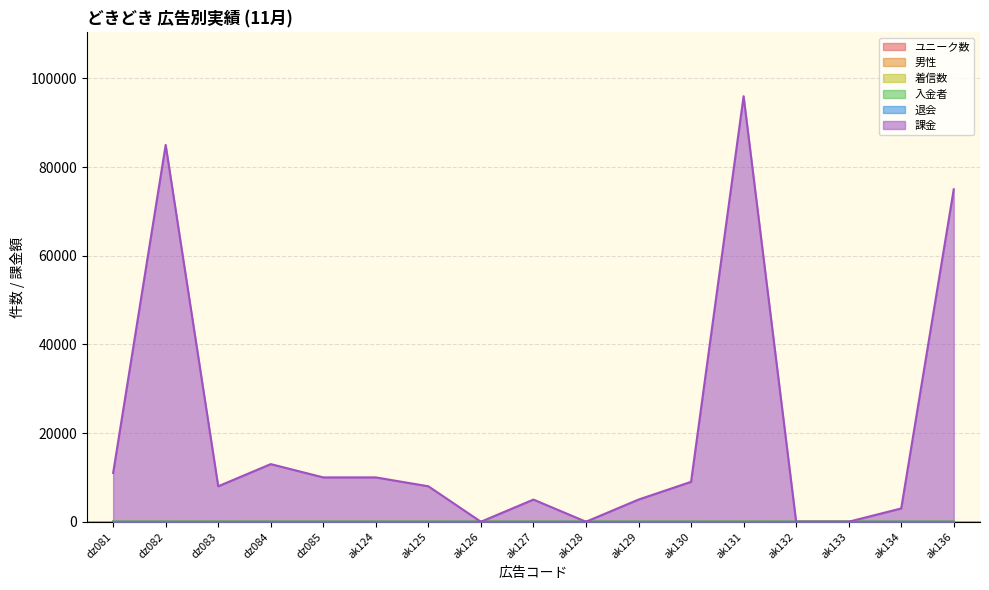

True or false: 課金 and 入金者 intersect in this chart.

False